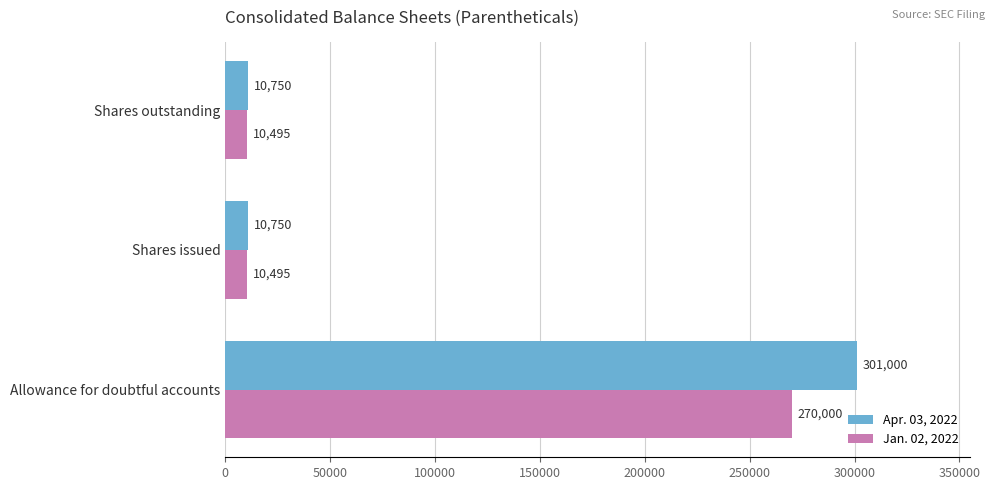

How many data points does each series have?

3